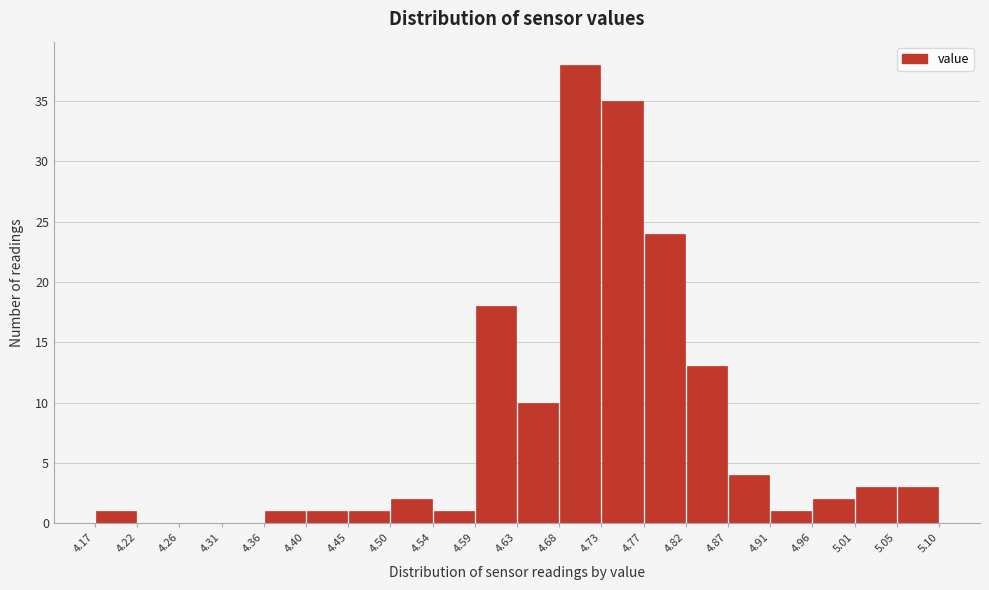

How tall is the bar that spans 4.17 to 4.22 on the x-axis? The values are not printed on the chart, so give them approximately, as read against the axis.

1